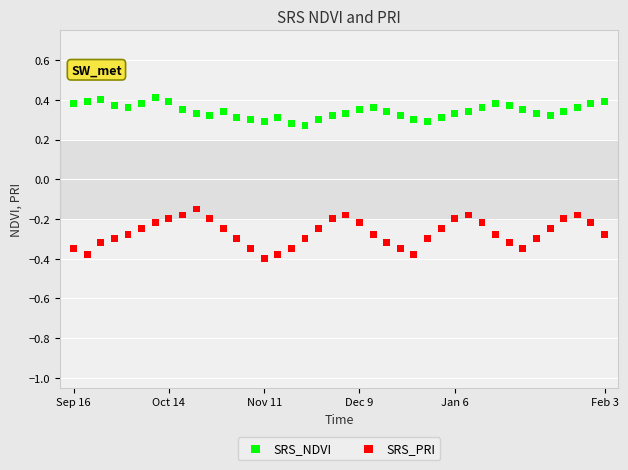

Which series reaches the maximum Y coordinate?

SRS_NDVI